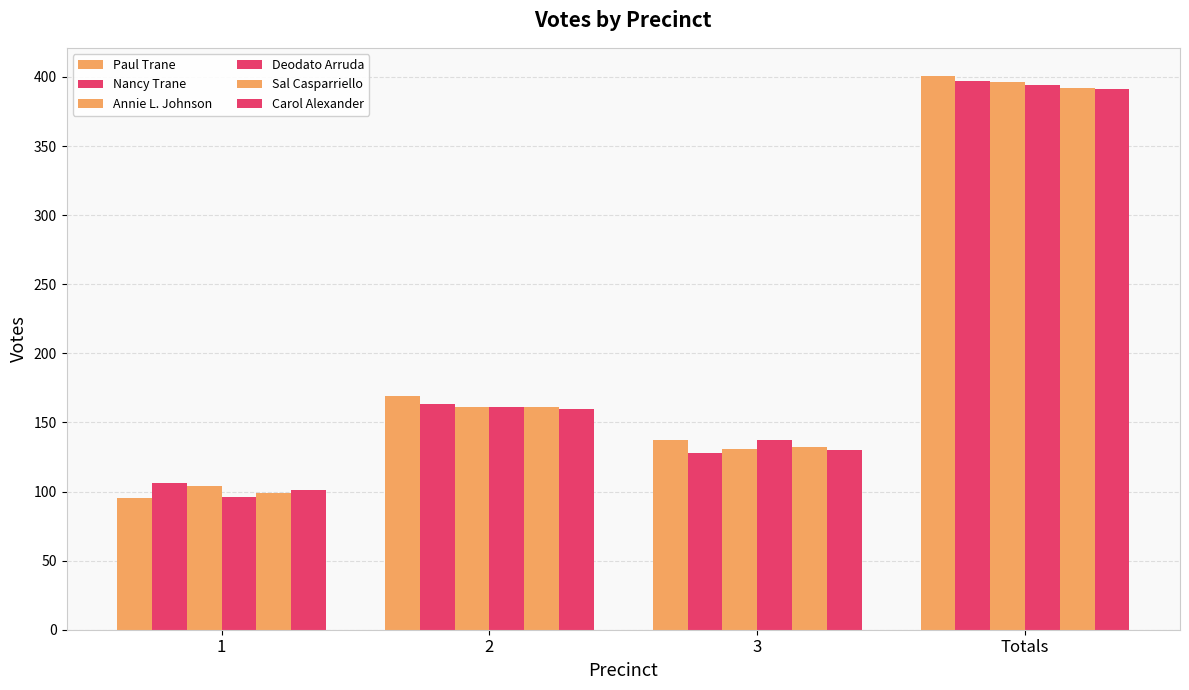

Reading left to right, extract all data points from this chart.

Paul Trane: 1=95	2=169	3=137	Totals=401
Nancy Trane: 1=106	2=163	3=128	Totals=397
Annie L. Johnson: 1=104	2=161	3=131	Totals=396
Deodato Arruda: 1=96	2=161	3=137	Totals=394
Sal Casparriello: 1=99	2=161	3=132	Totals=392
Carol Alexander: 1=101	2=160	3=130	Totals=391